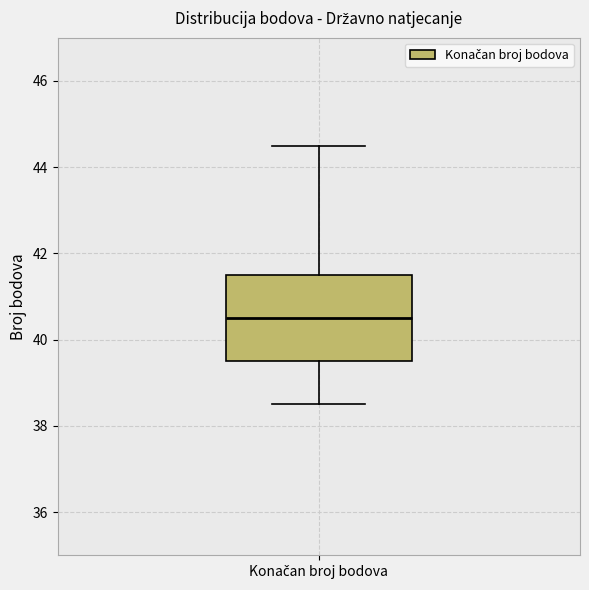

Transcribe this box plot: give where the median line is, the range the box spans, and where the two whiskers end, as read against the y-axis. The values are not printed on the chart, so give them approximately, as read against the axis.

median 40.6, box 39.6 to 41.6, whiskers 38.6 to 44.6